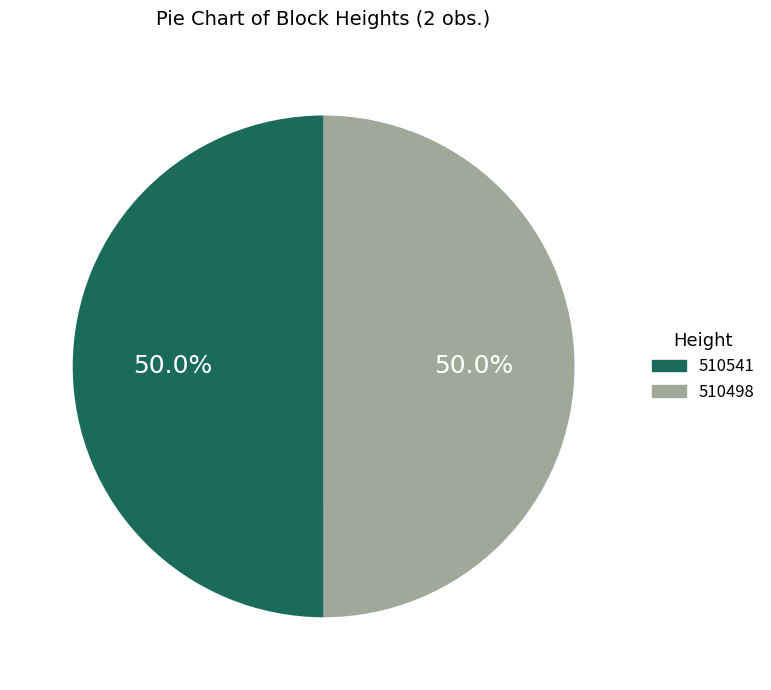

How much of the chart is everything except 510541?

50.0%